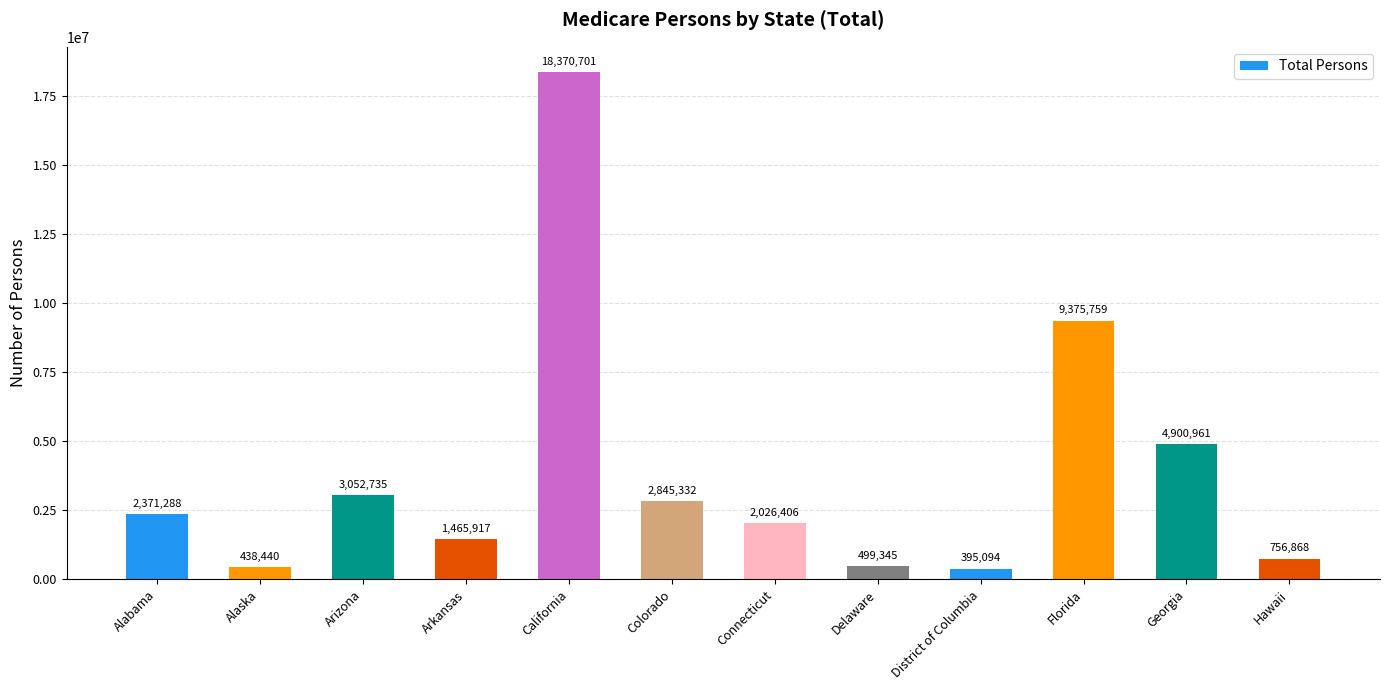

Which has a higher value, Florida or Alabama?

Florida